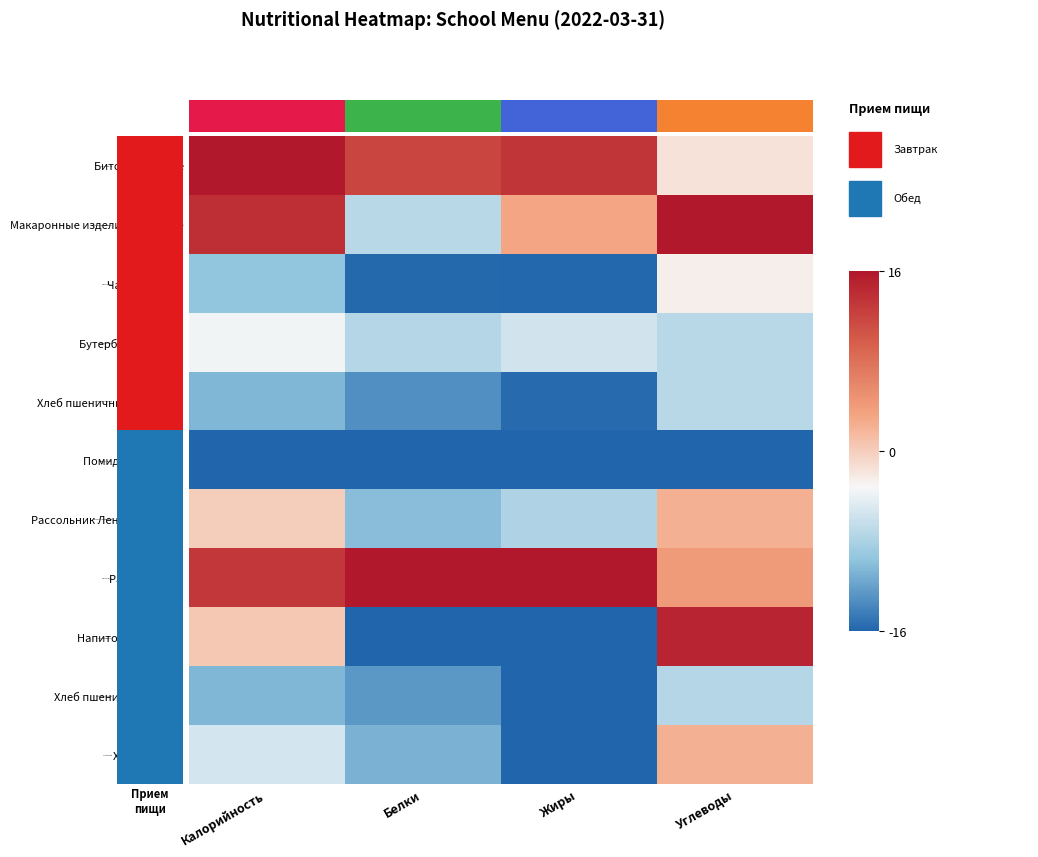

What is the total value across all series at Жиры?

-76.2